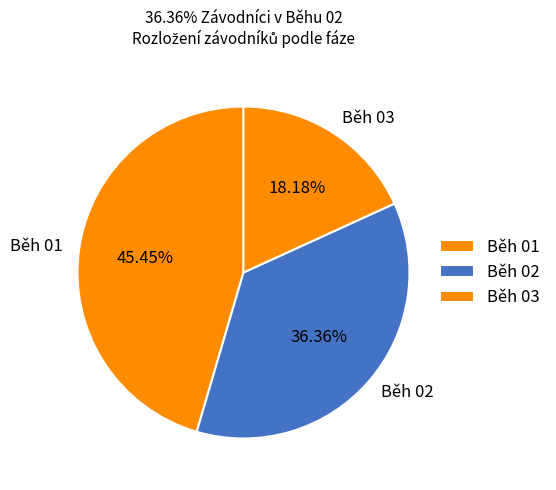

What percentage is NOT represented by Běh 03?

81.8%